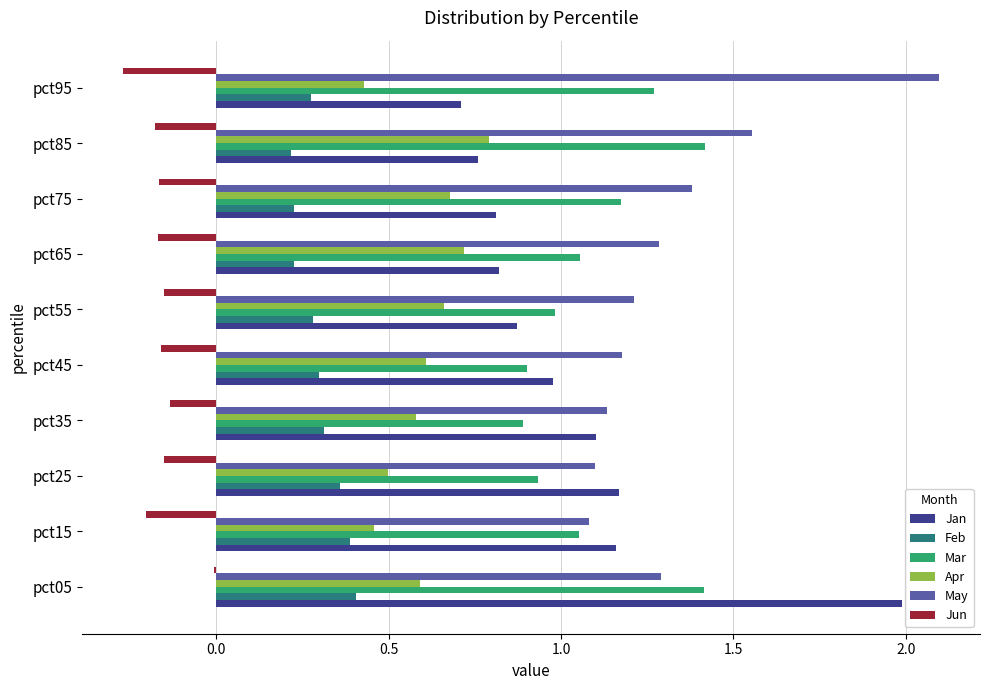

Which series has the largest total across all categories?

May